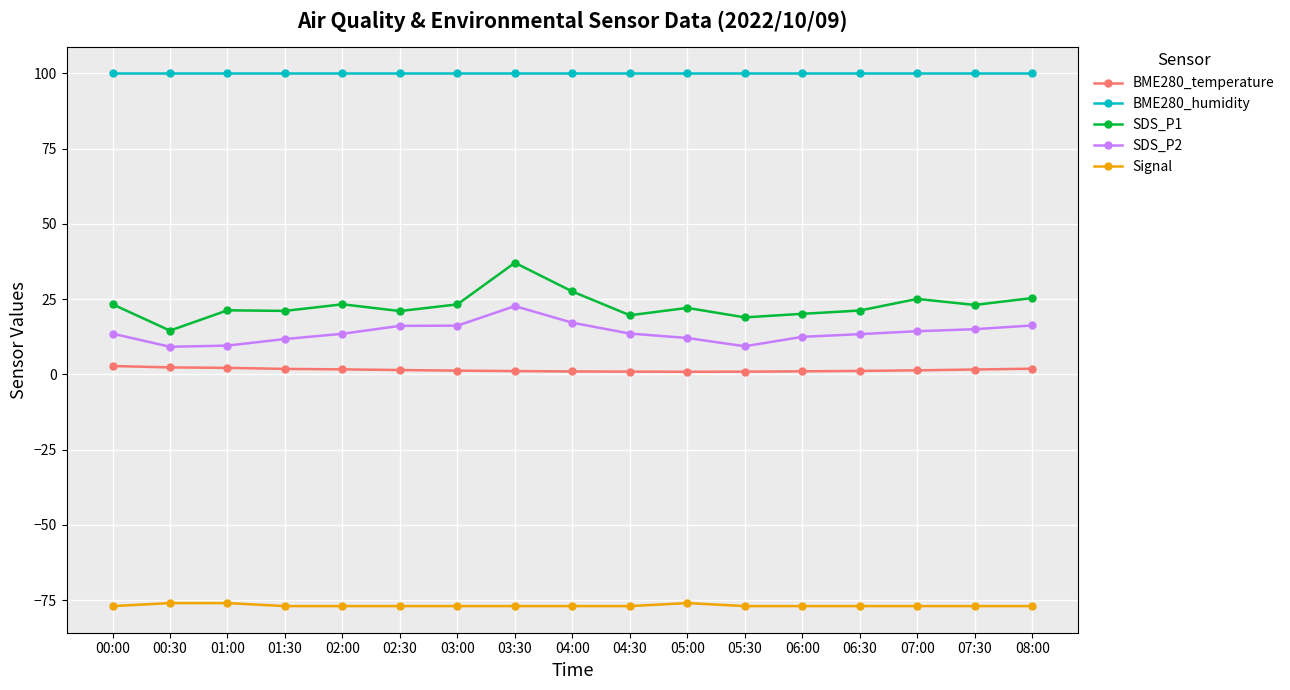

What is the minimum value shown in the chart?

-77.0